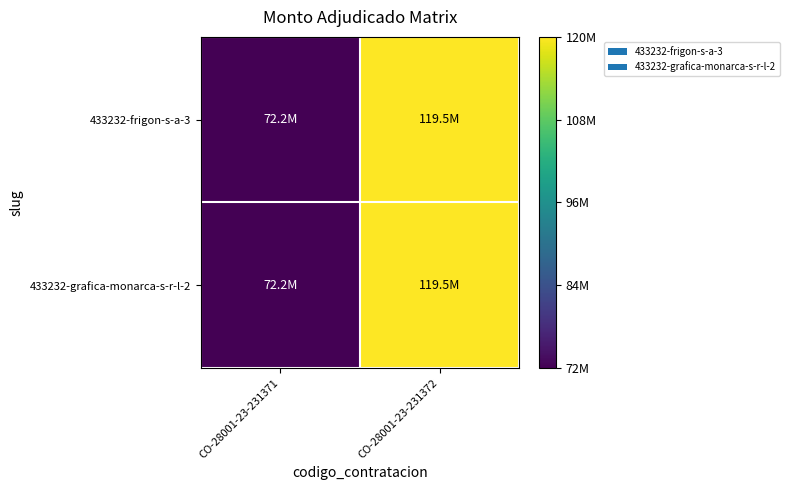

List the series in order of their peak value, highest first.

433232-frigon-s-a-3, 433232-grafica-monarca-s-r-l-2